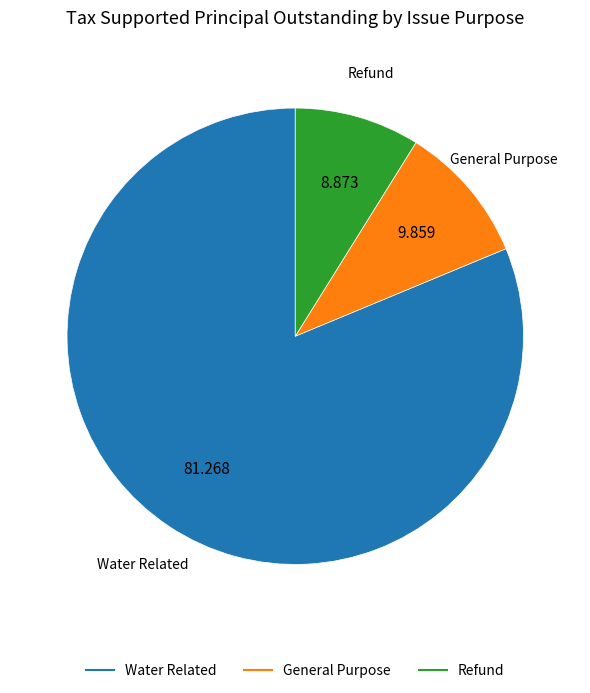

Does any single category account for the majority?

Yes